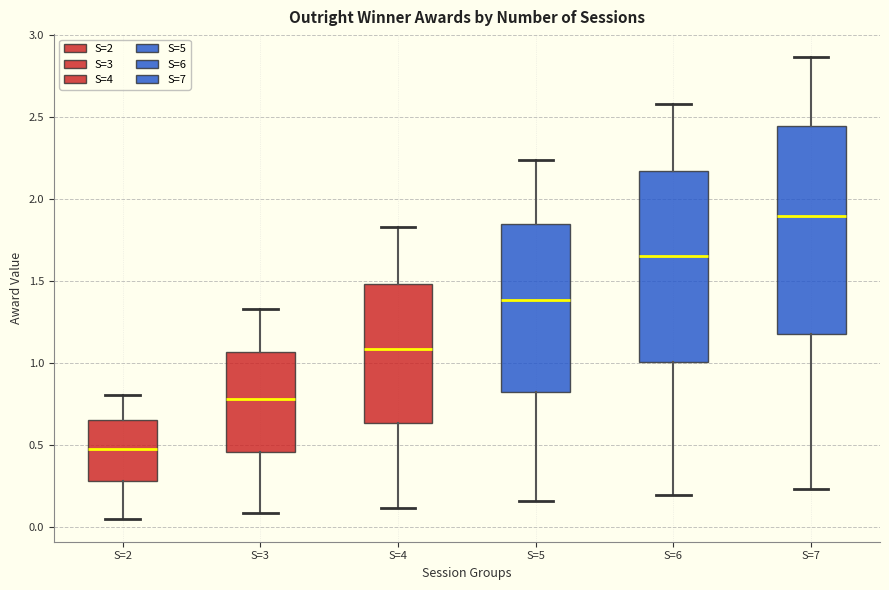

Which box's median line is the lowest?

S=2